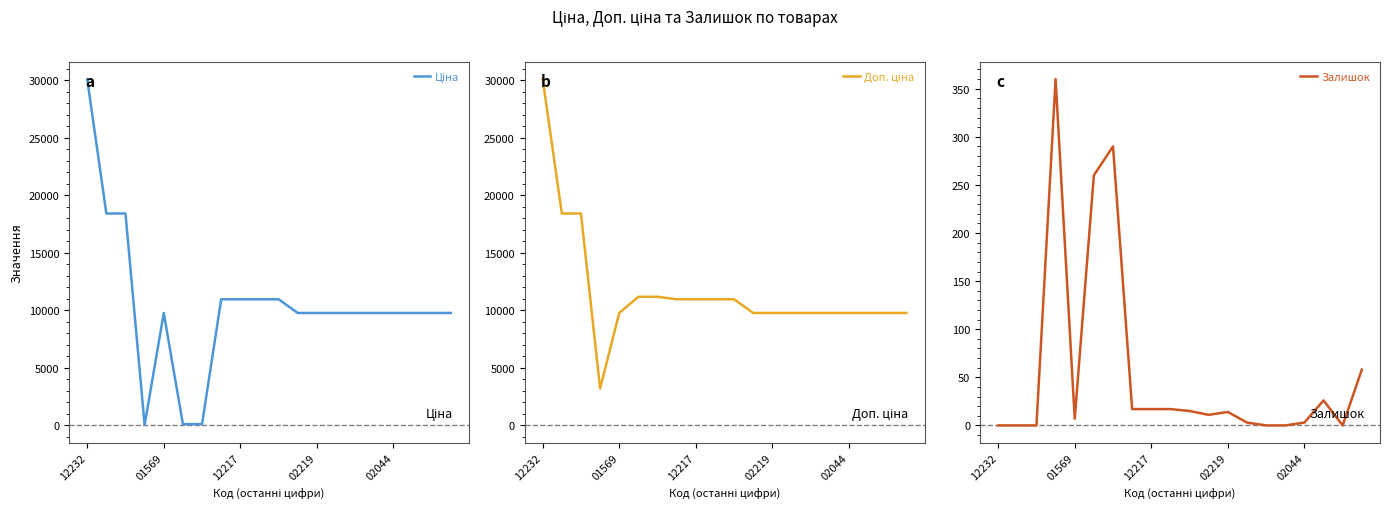

What is the label of the 7th point from the left?

6